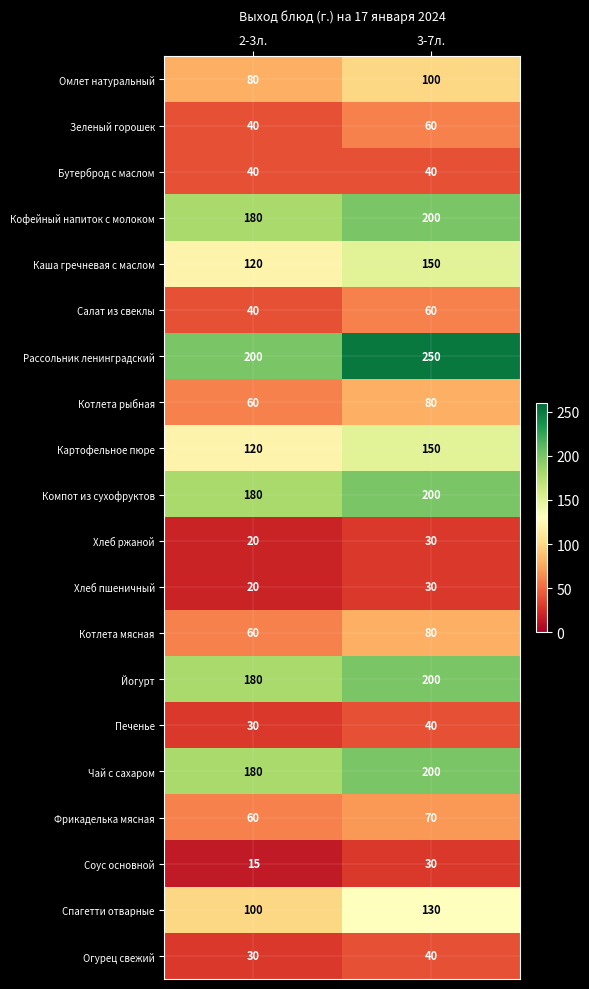

Which series changed the most between 2-3л. and 3-7л.?

Рассольник ленинградский